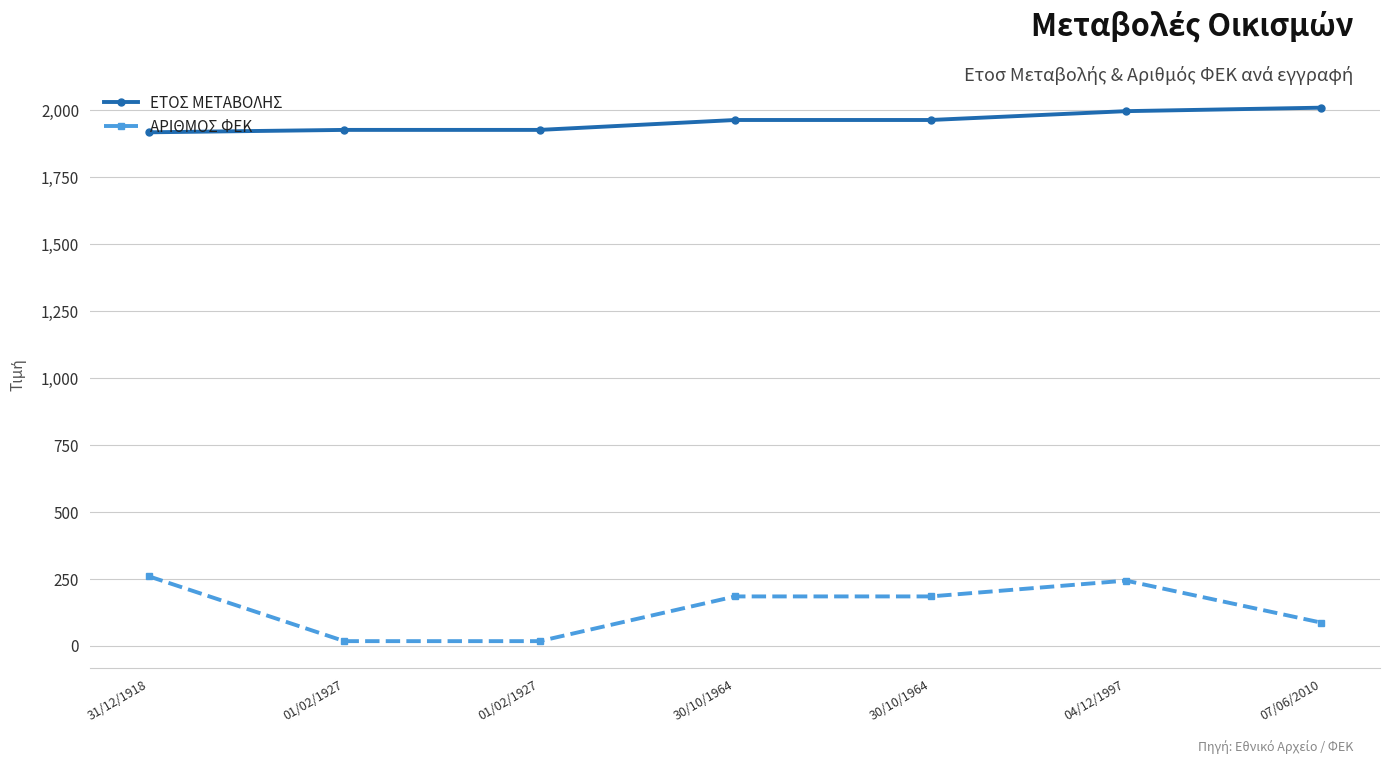

Does the chart have visible grid lines?

Yes